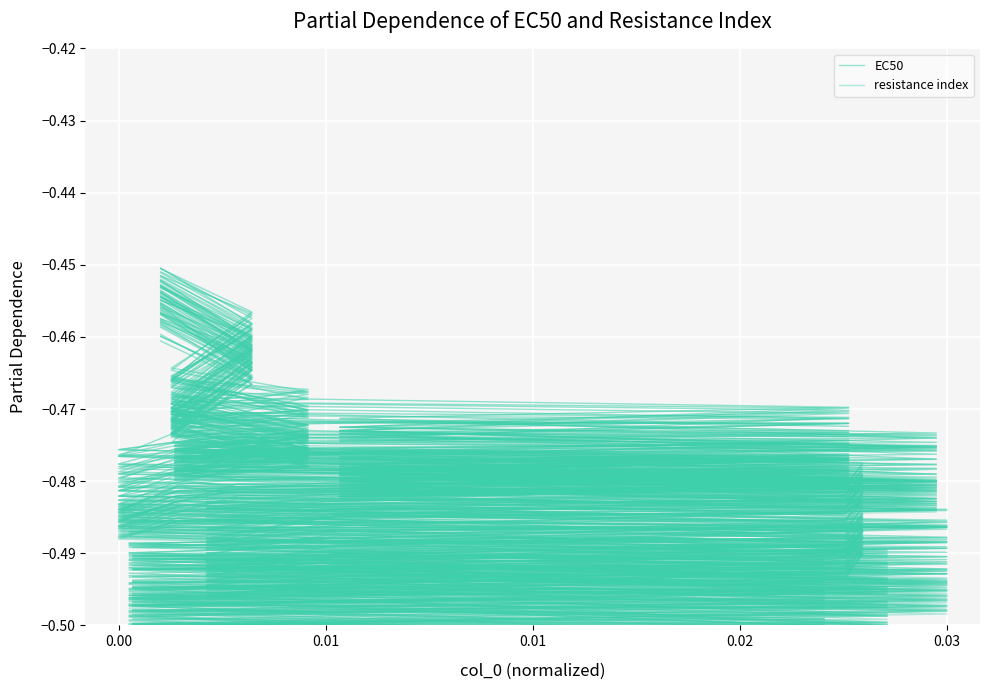

True or false: resistance index and EC50 cross at least once.

False